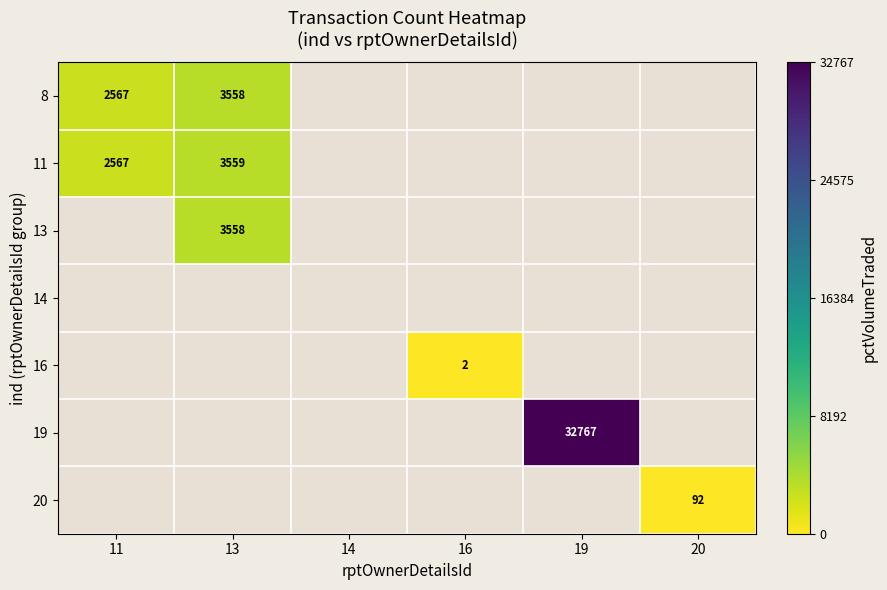

Which category has the lowest value across all series?

16